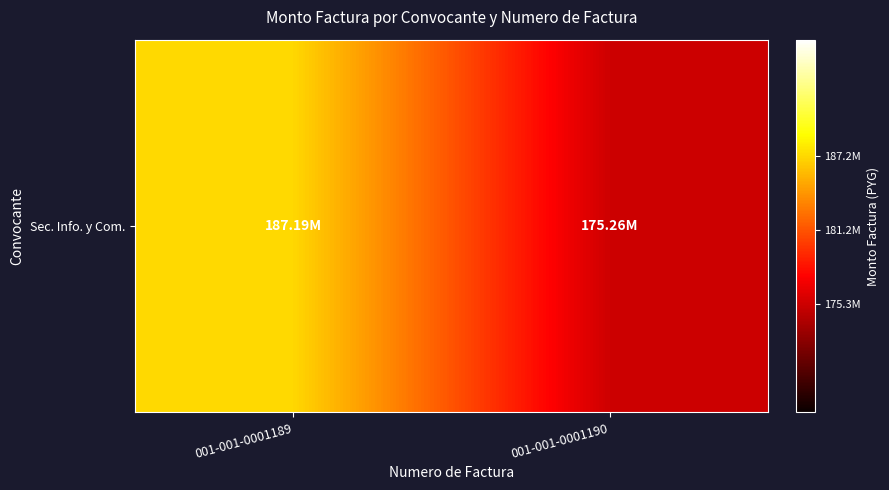

The chart shows a value of 310062952 at 001-001-0001189. True or false?

False